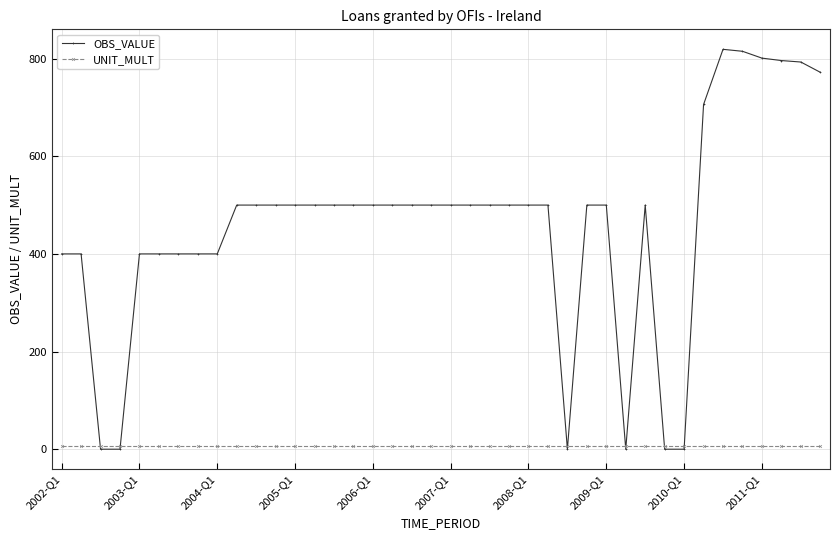

Rank the series by their average value, from highest to lowest.

OBS_VALUE, UNIT_MULT